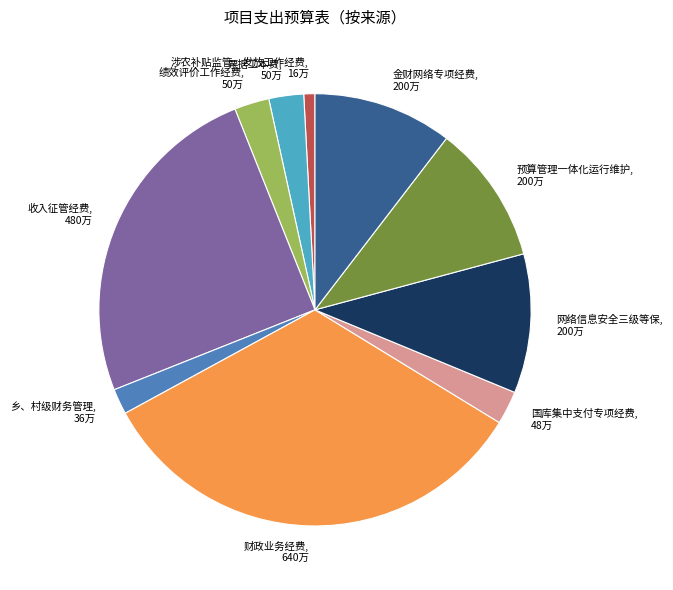

True or false: 收入征管经费 accounts for 25% of the total.

True